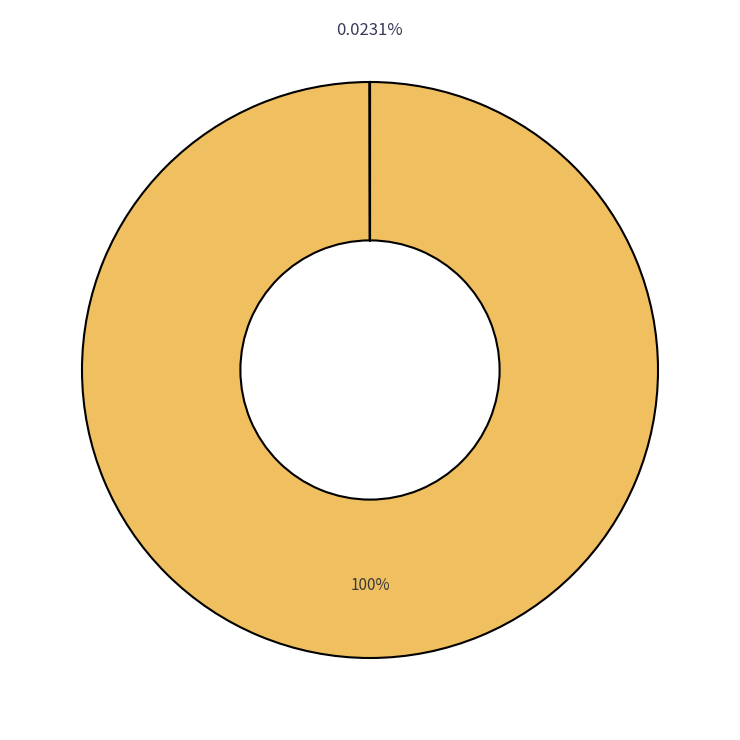

Is there any slice that represents more than half of the pie?

Yes